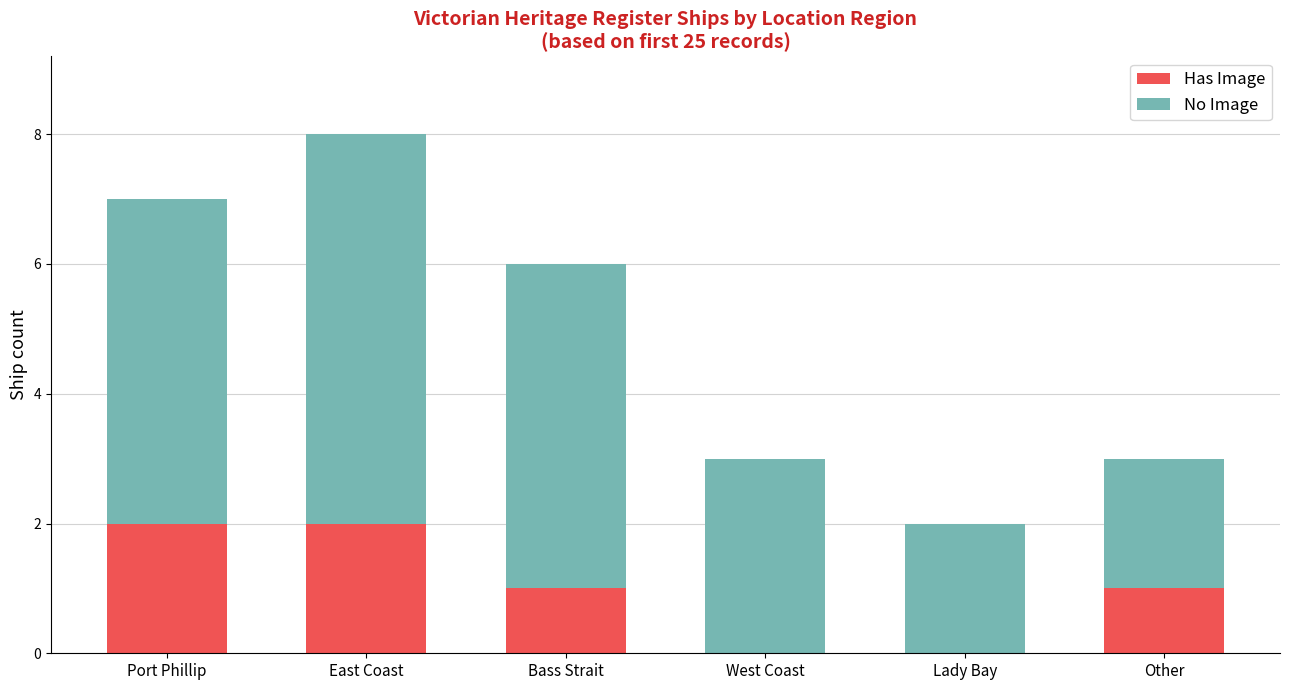

What is the difference between the Has Image values at Port Phillip and Other?

1